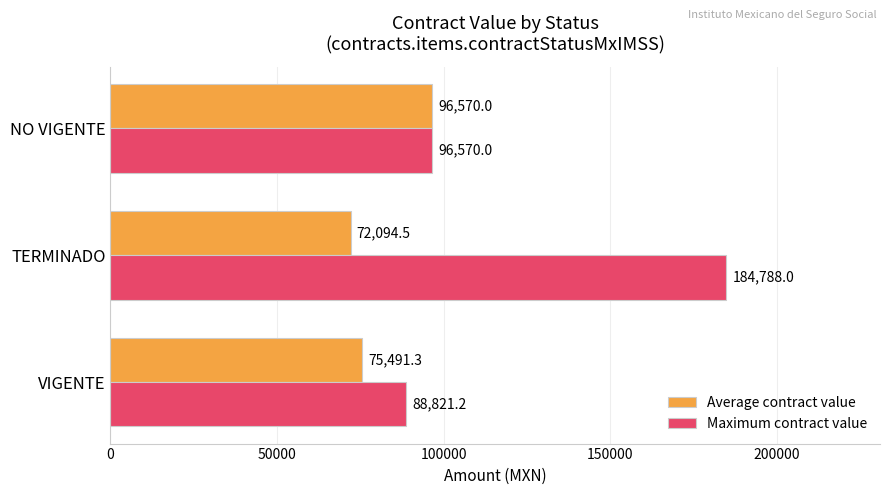

Is it true that Maximum contract value equals 184788.0 at TERMINADO?

True